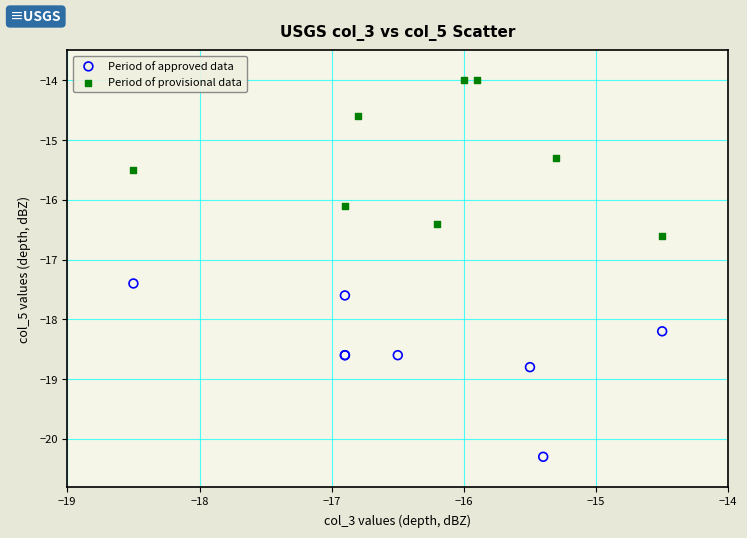

Which series has the largest Y range (max minus min)?

Period of approved data